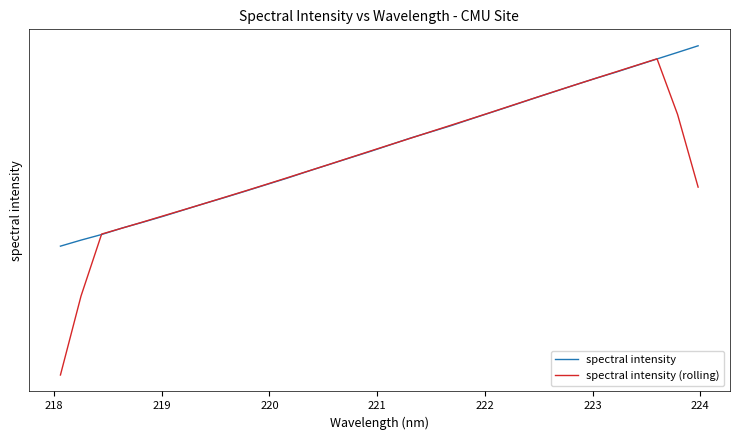

What is the value of the spectral intensity point at the 23rd from the left?

5711.5